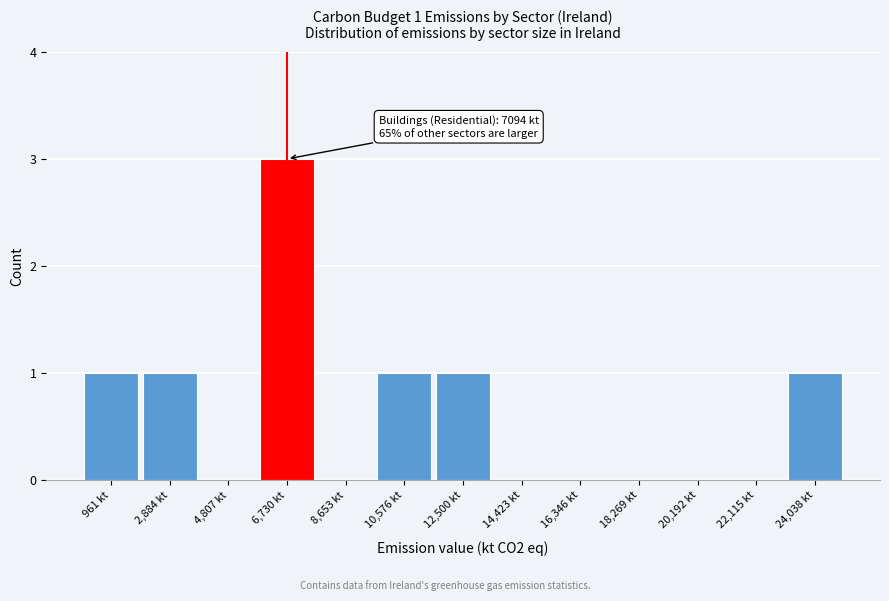

Over which range of the x-axis is the bar tallest?

5800 to 7600